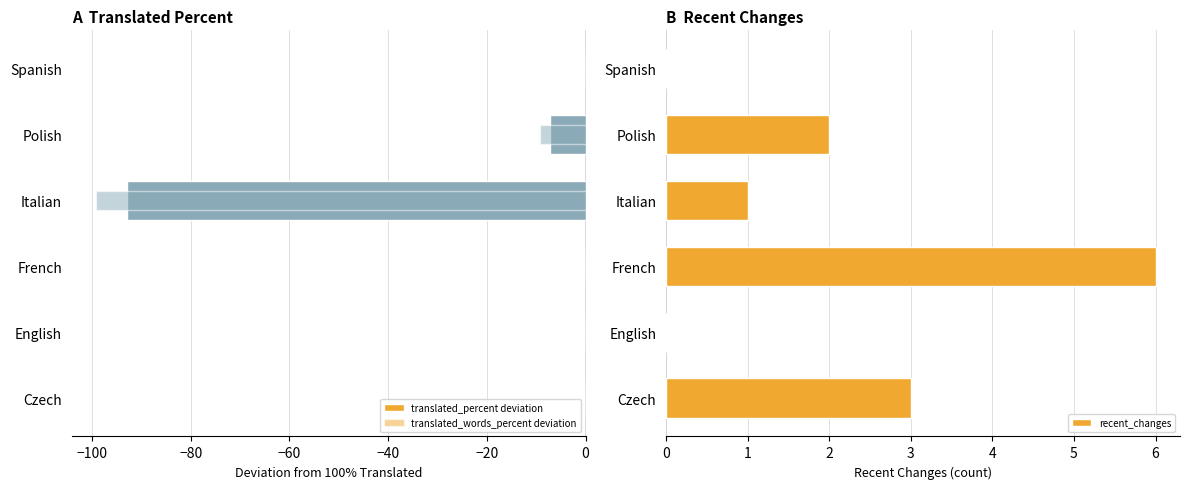

Which series has the largest range (max minus min)?

translated_words_percent deviation